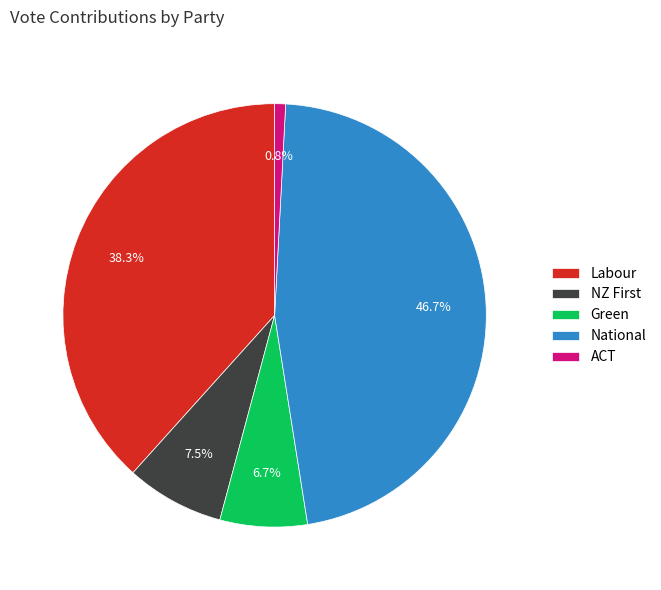

To the nearest percent, what portion does ACT represent?

1%